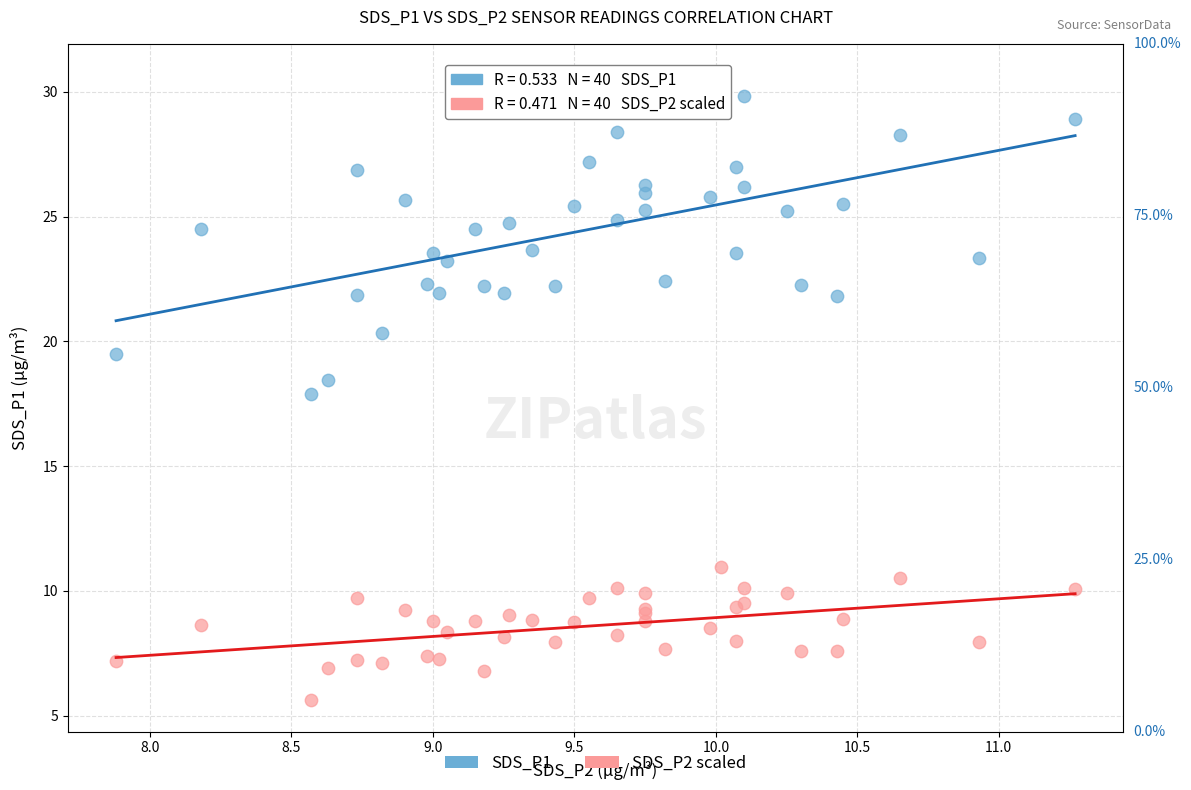

What are all the series names shown in the legend?

SDS_P1, SDS_P2 scaled